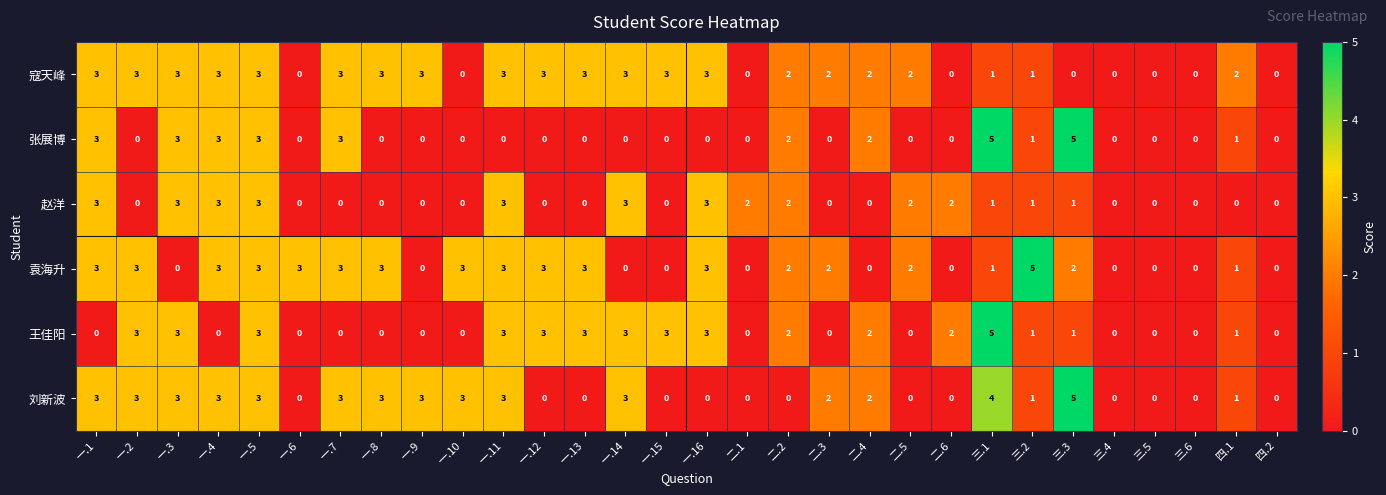

What is the difference between the highest and lowest values at 一.3?

3